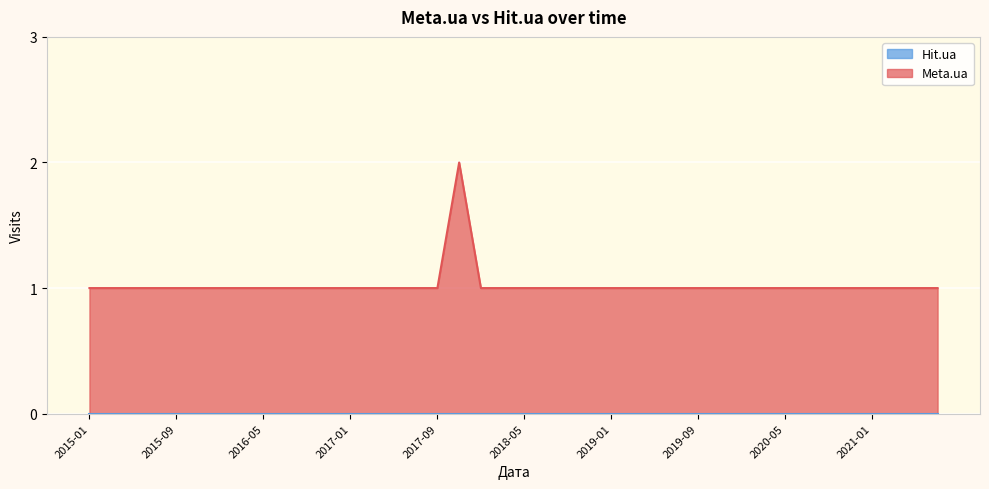

Is it true that the value at 2020-11 is 1?

True